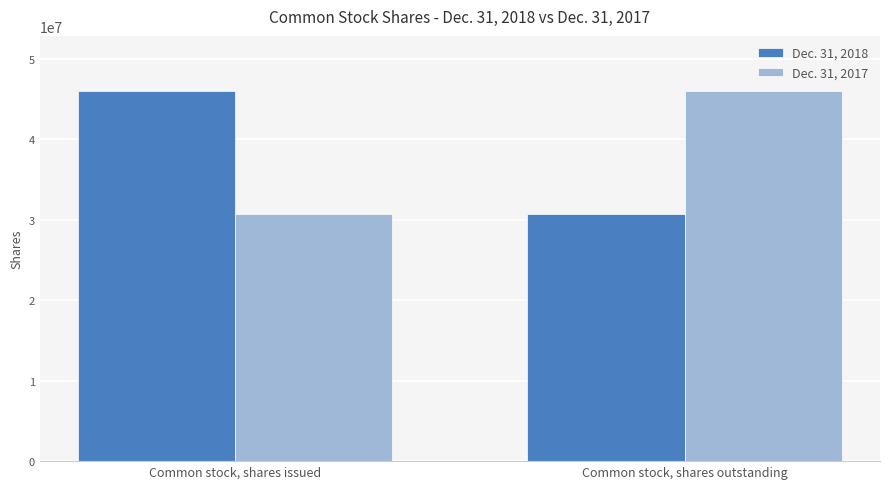

List the labels in order of Dec. 31, 2018 value, largest first.

Common stock, shares issued, Common stock, shares outstanding